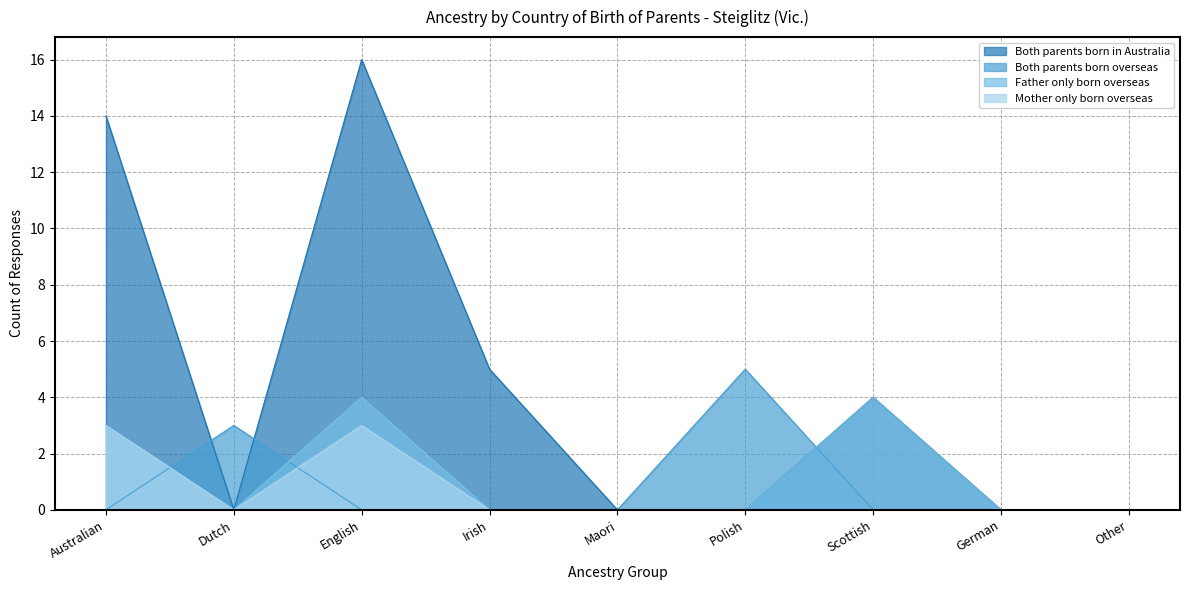

What is the sum of the Both parents born in Australia values at Polish and Australian?

14